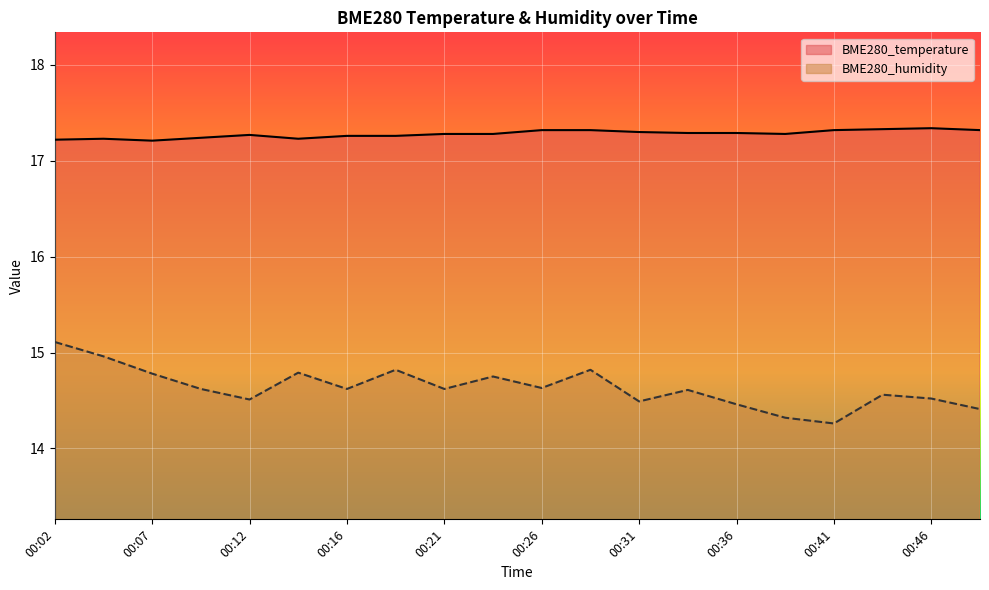

What is the sum of the BME280_humidity values at 00:21 and 00:46?

29.1